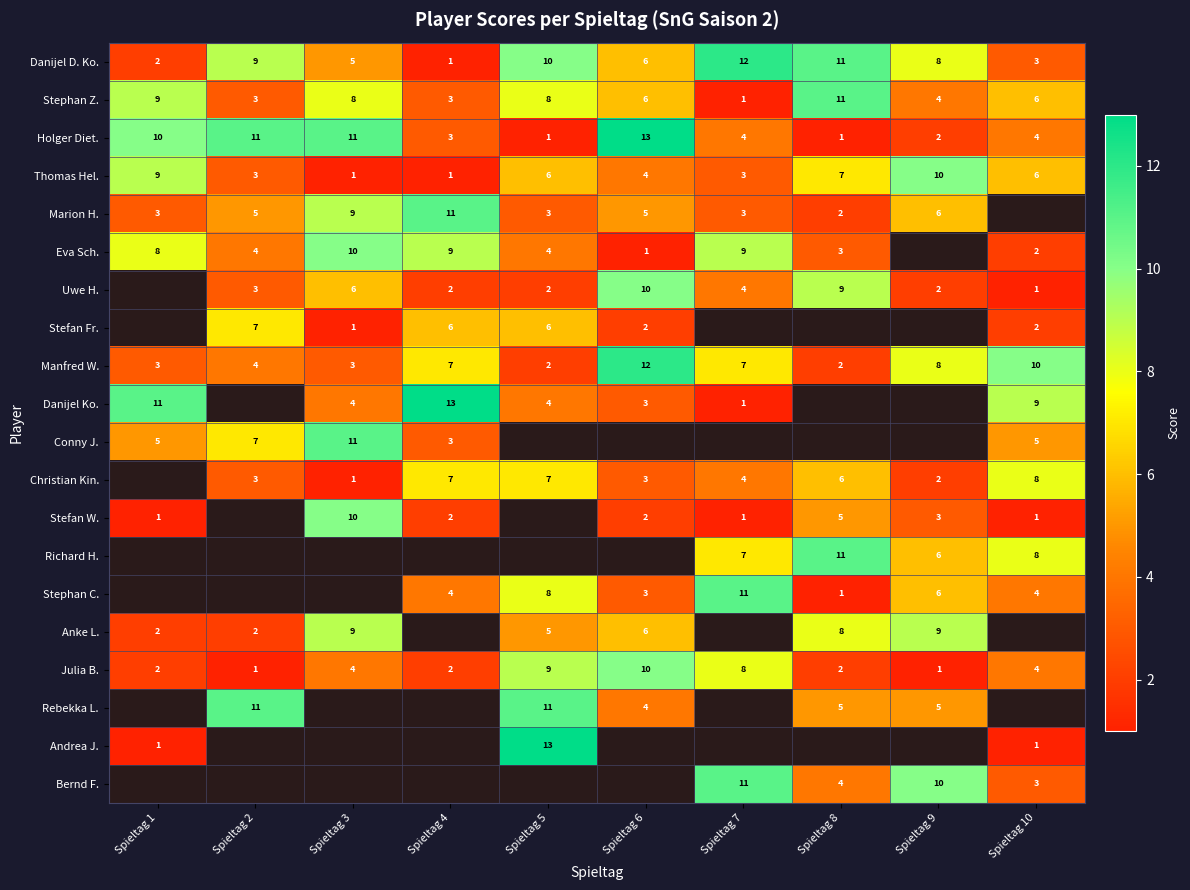

Which category has the highest value in the Manfred W. series?

Spieltag 6